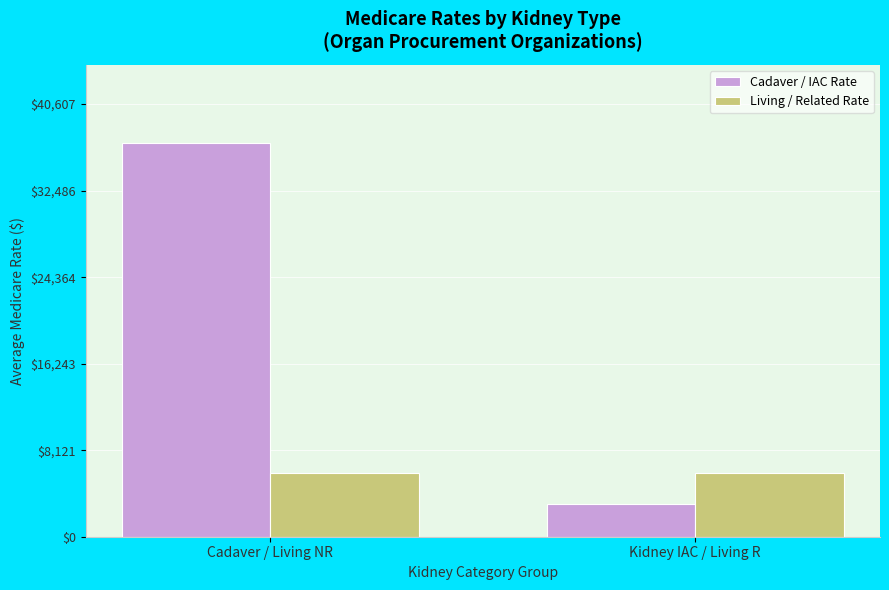

Which series has the widest spread of values?

Cadaver / IAC Rate